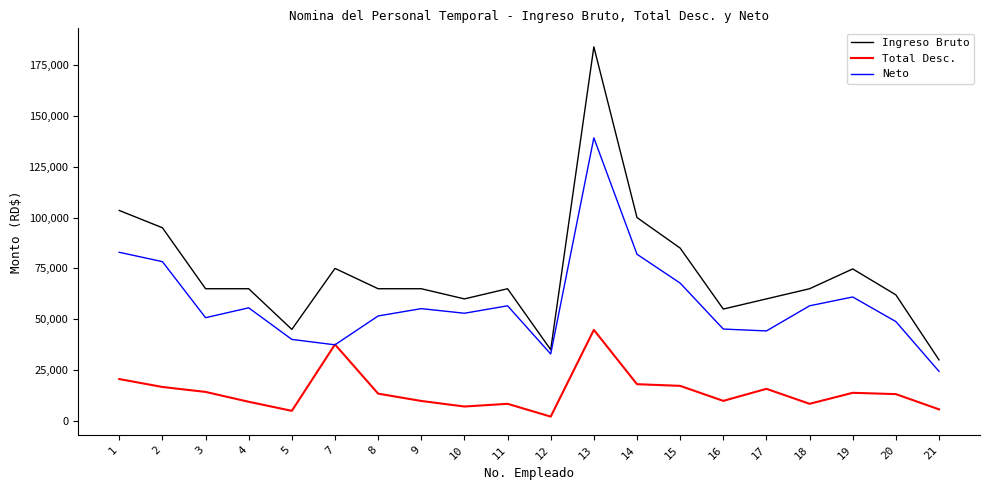

How many distinct data groups are displayed?

3